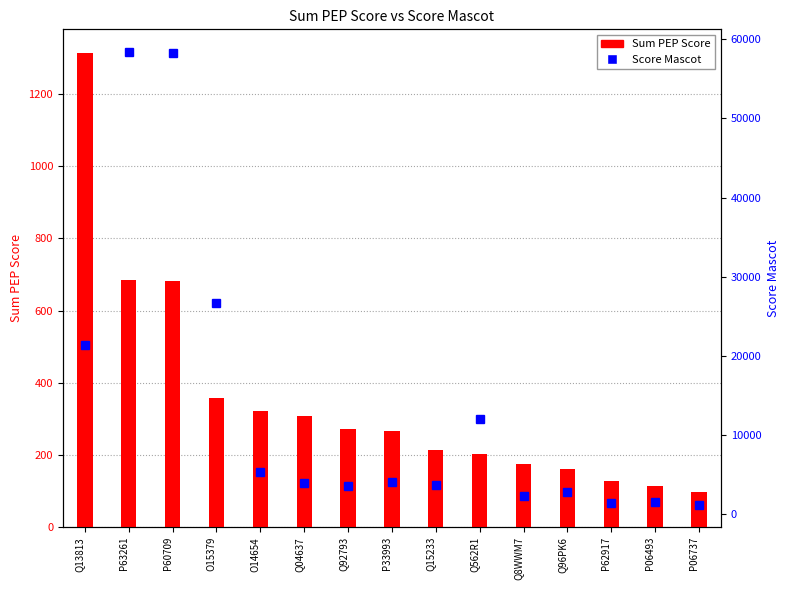

What is the greatest value displayed?

58389.0